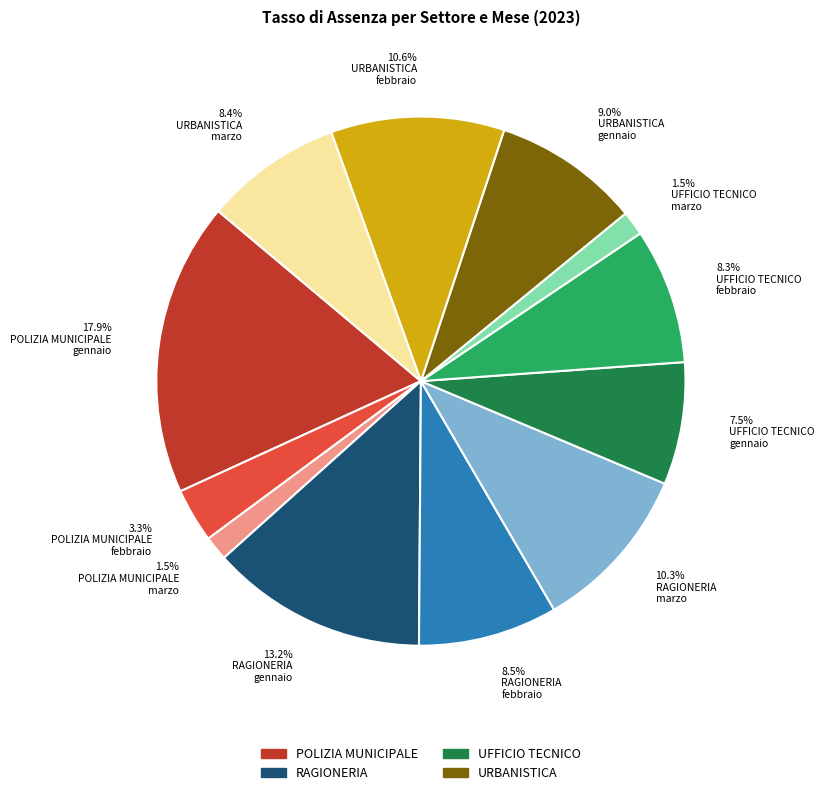

Is there a majority slice in this chart?

No